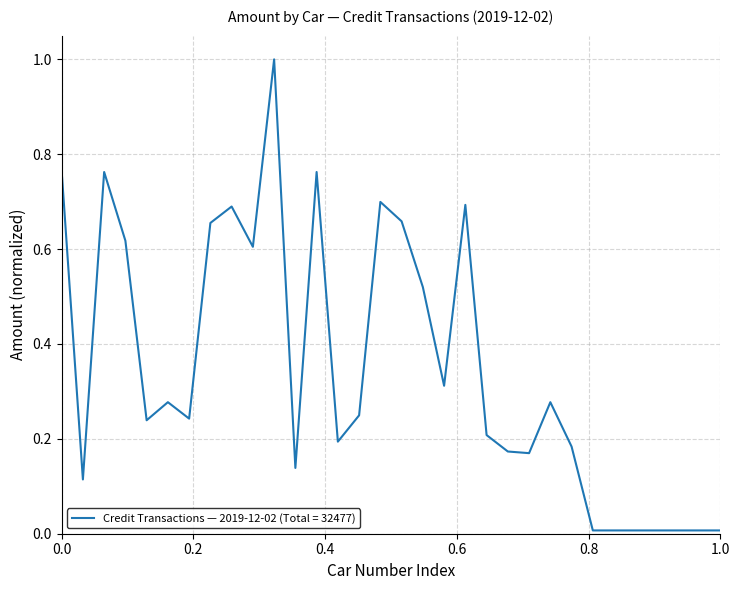

What is the difference between the maximum and minimum values?

1.0